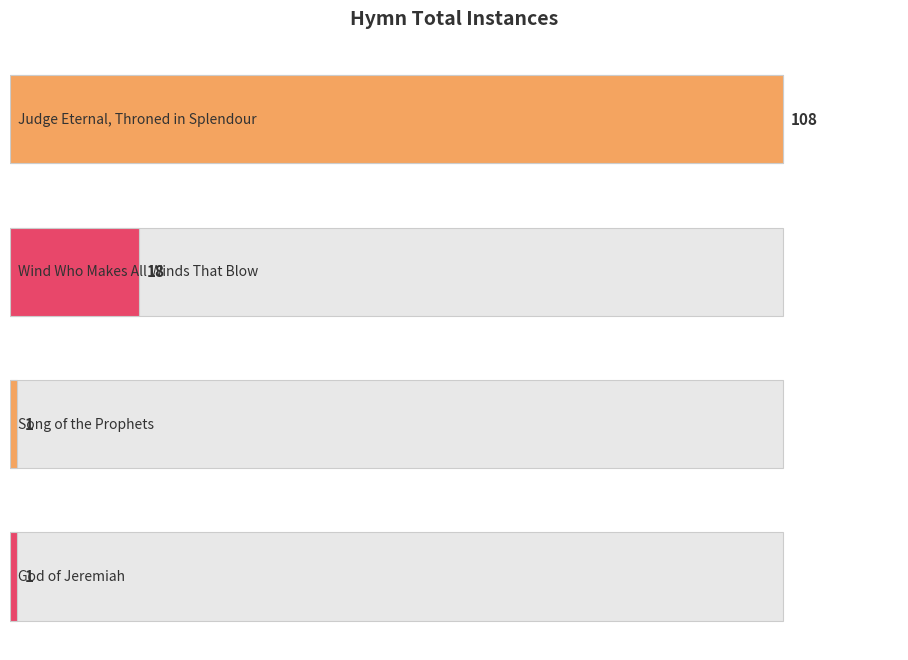

Rank the categories by value from lowest to highest.

Song of the Prophets, God of Jeremiah, Wind Who Makes All Winds That Blow, Judge Eternal, Throned in Splendour